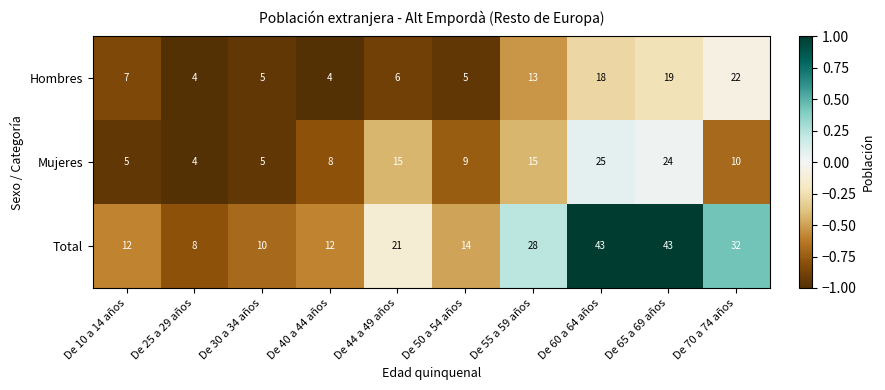

At how many categories does at least one series exceed 22?

4